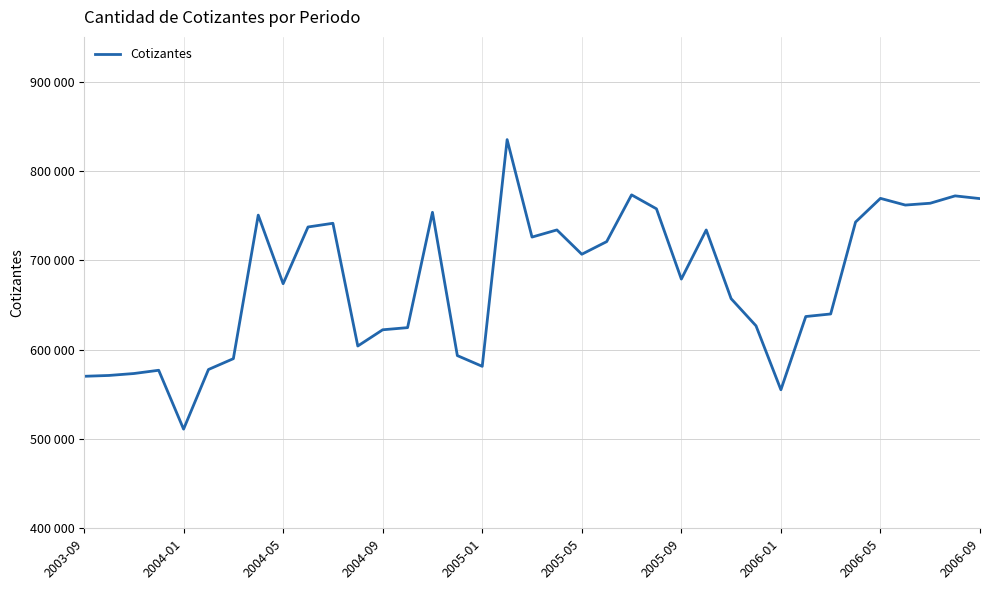

Which category has the lowest value across all series?

2004-01